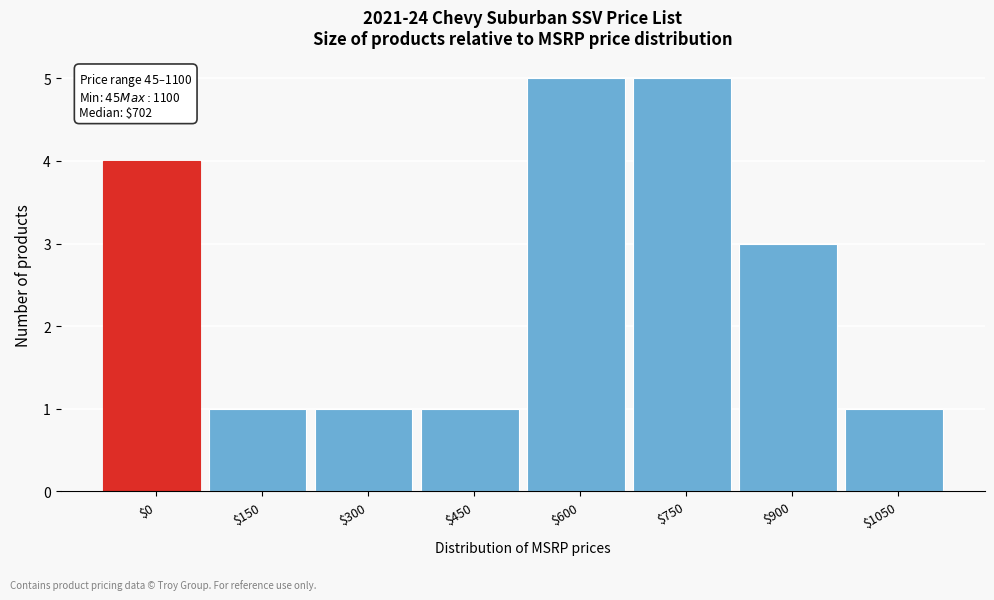

Reading left to right, what are all the values shown in this chart?

4	1	1	1	5	5	3	1